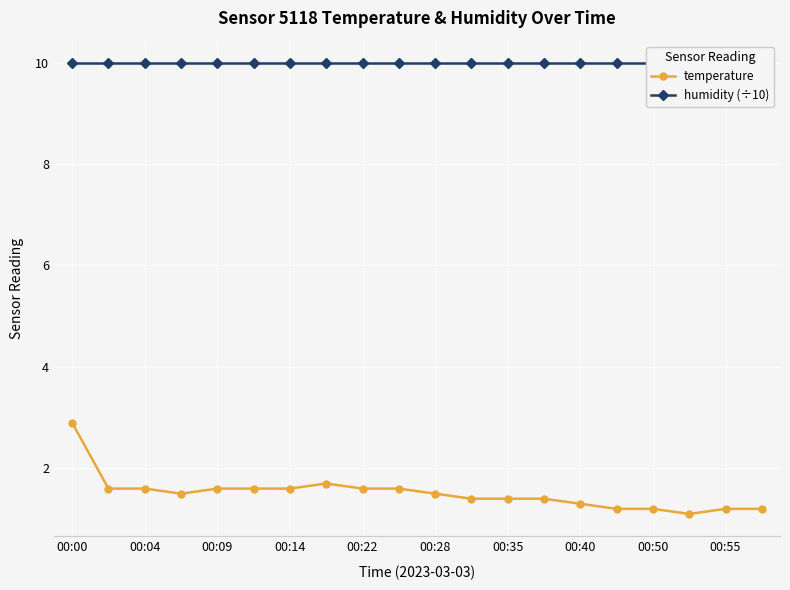

Is this an area chart (filled region under the line)?

No